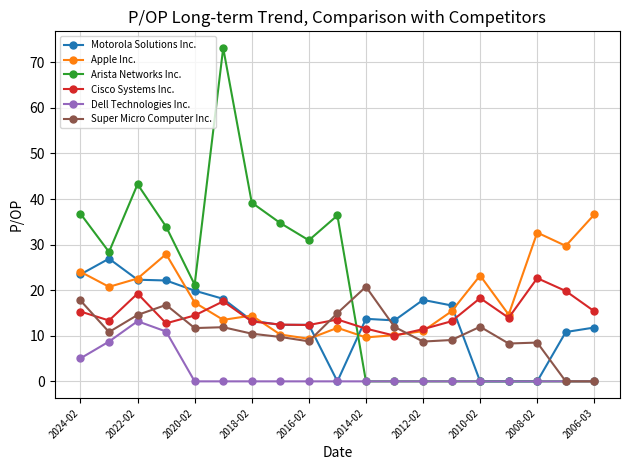

True or false: Arista Networks Inc. has more than 2 interior local peaks.

True